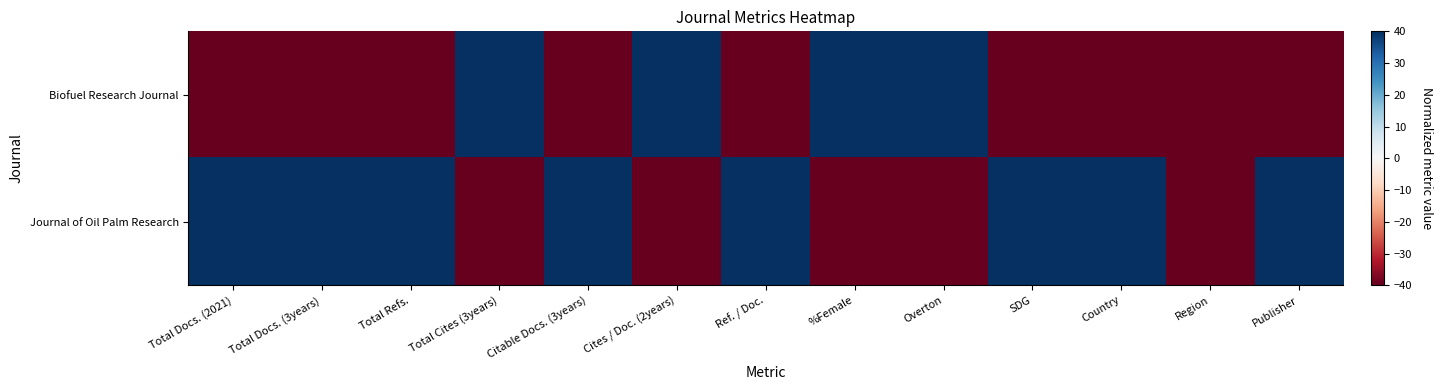

List the series in order of their overall mean, highest first.

Journal of Oil Palm Research, Biofuel Research Journal